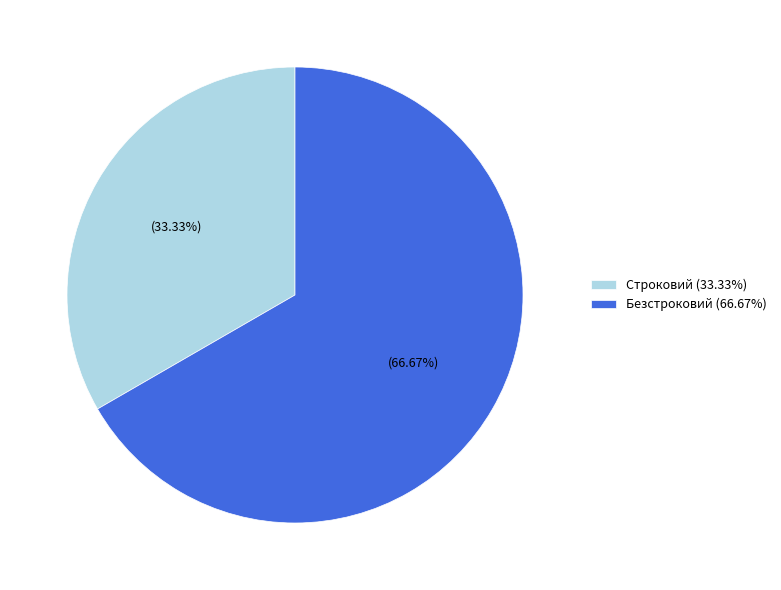

Is it true that Строковий is 33% of the pie?

True